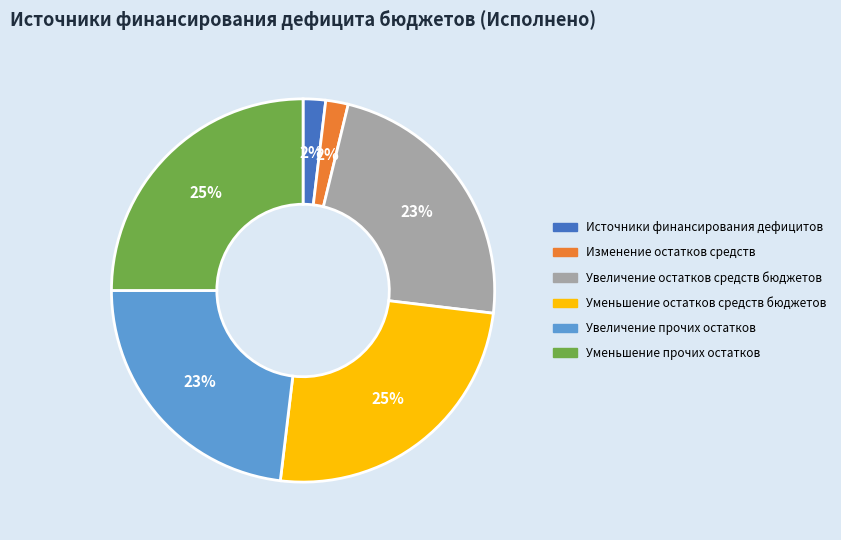

To the nearest percent, what is the average slice percentage?

17%